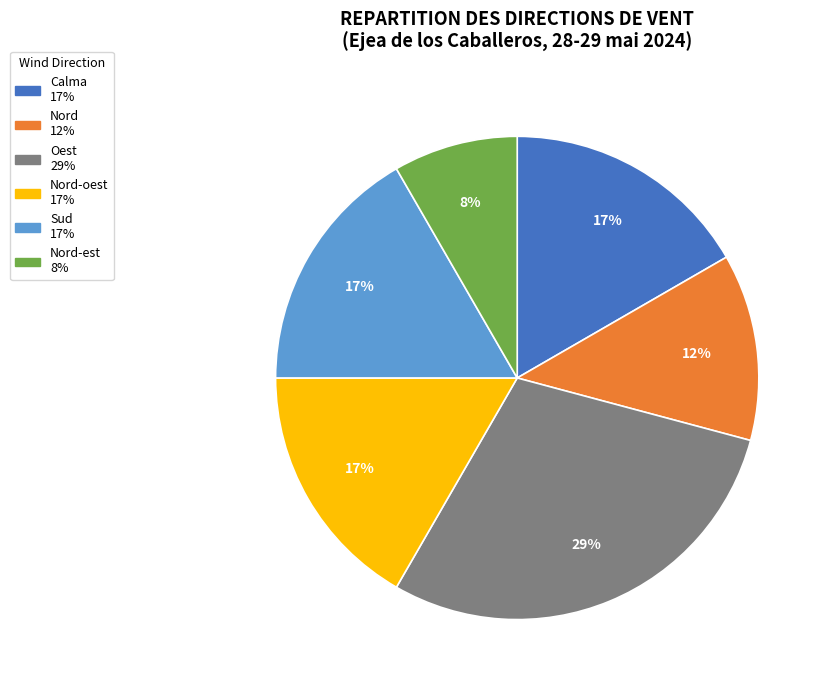

Is there any slice that represents more than half of the pie?

No